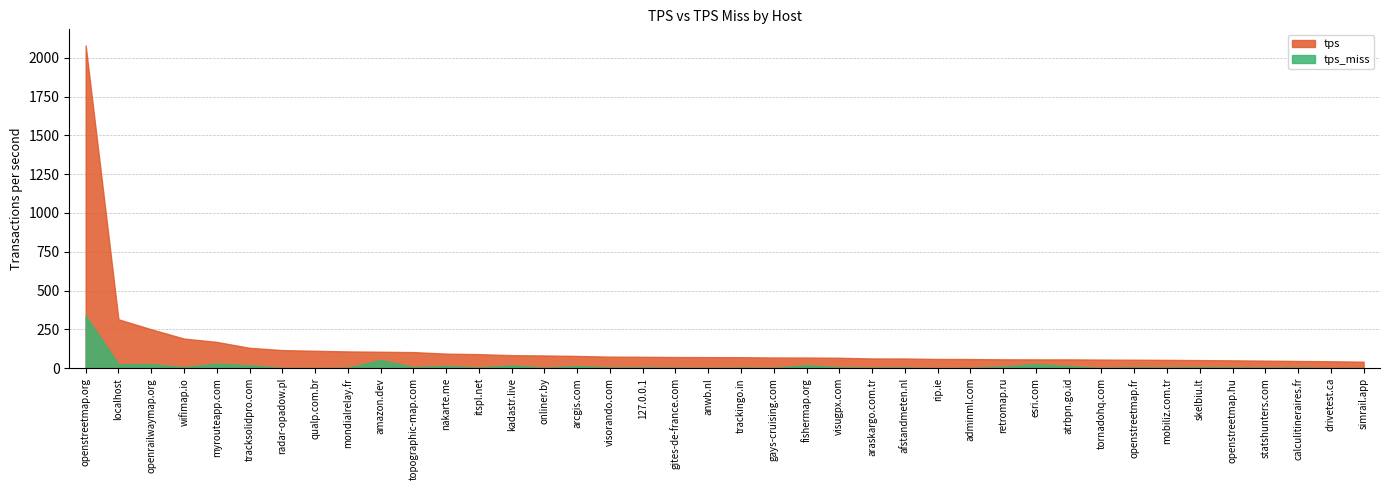

Which label corresponds to the largest value in the chart?

openstreetmap.org